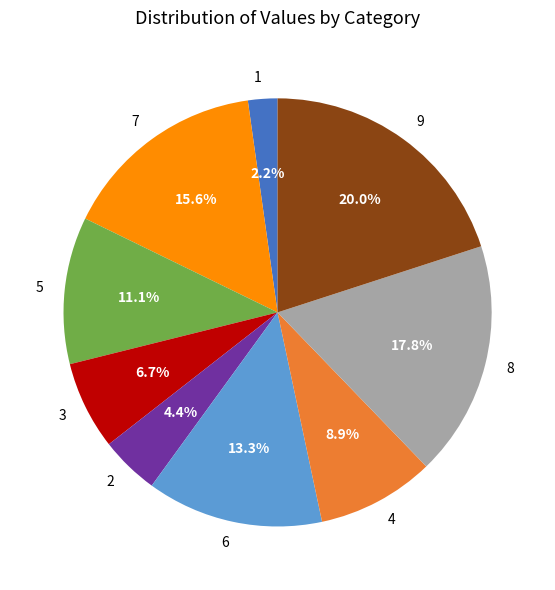

To the nearest percent, what is the difference between the largest and smallest slice percentages?

18%